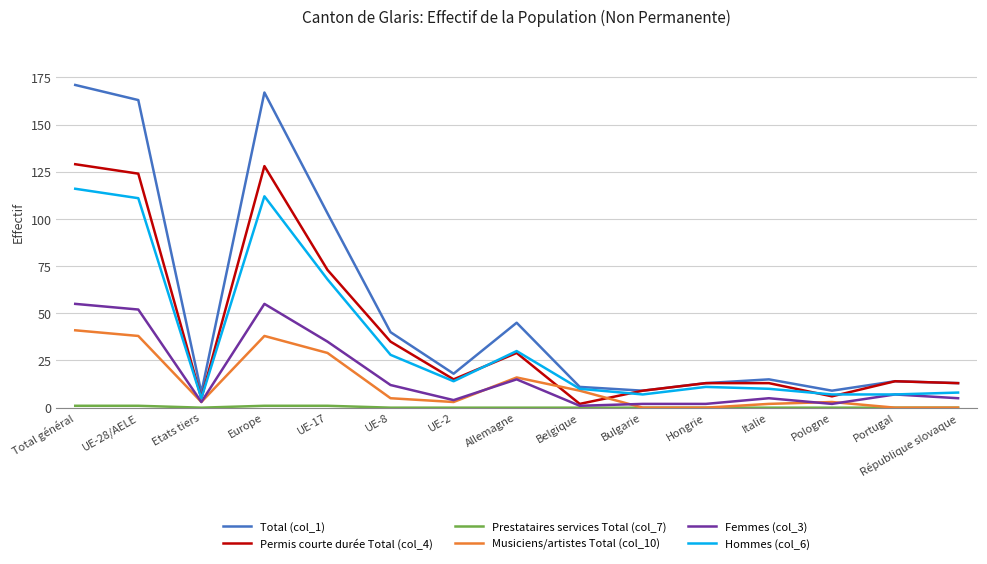

What position from the left is UE-28/AELE?

2